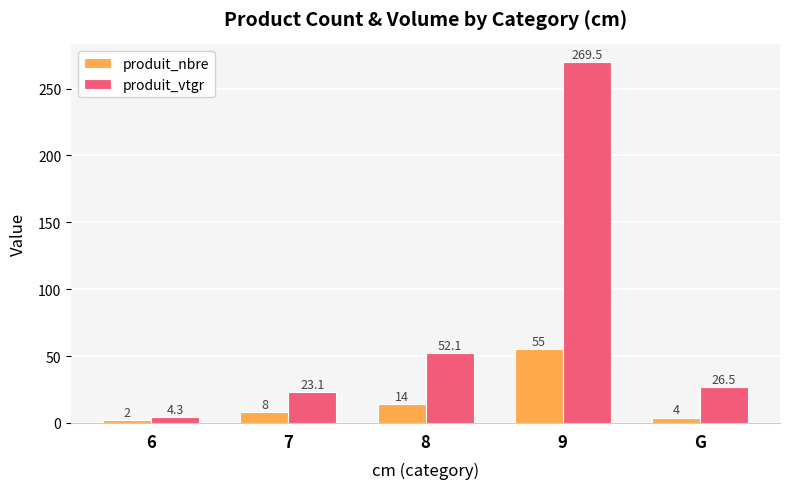

Is the value of produit_nbre at 6 greater than the value of produit_vtgr at 6?

No